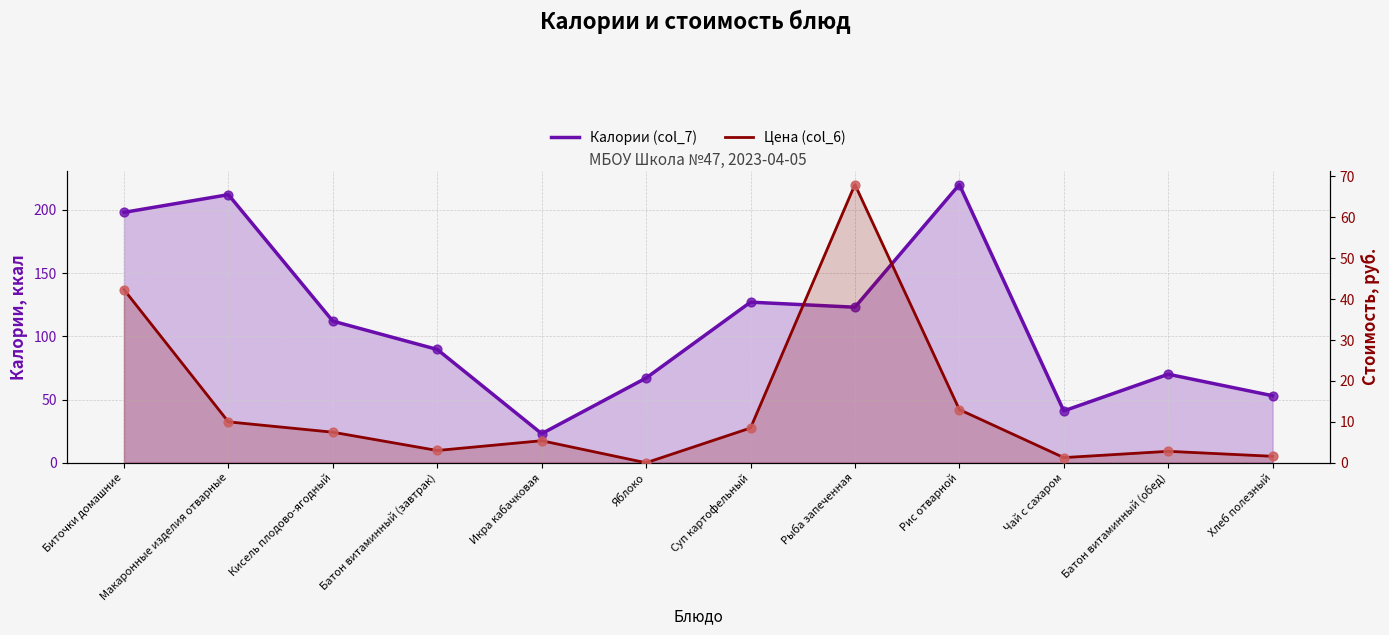

What is the total value across all series at Батон витаминный (обед)?

72.8